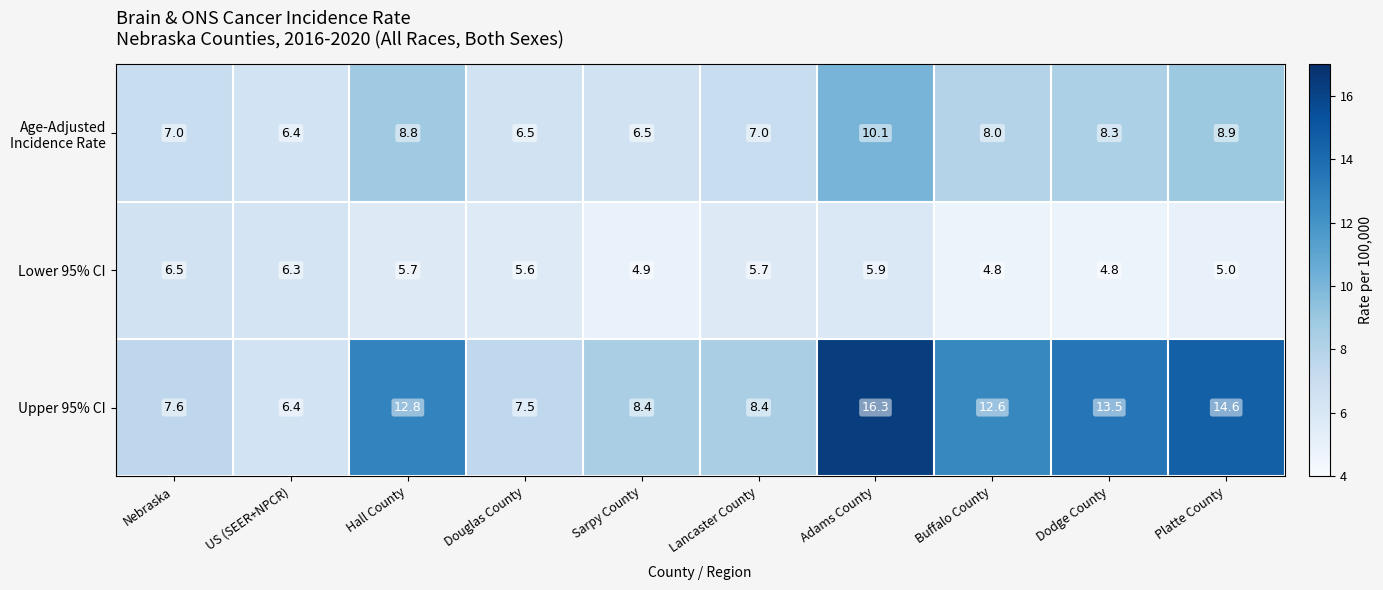

What value does the Upper 95% CI series have at US (SEER+NPCR)?

6.4